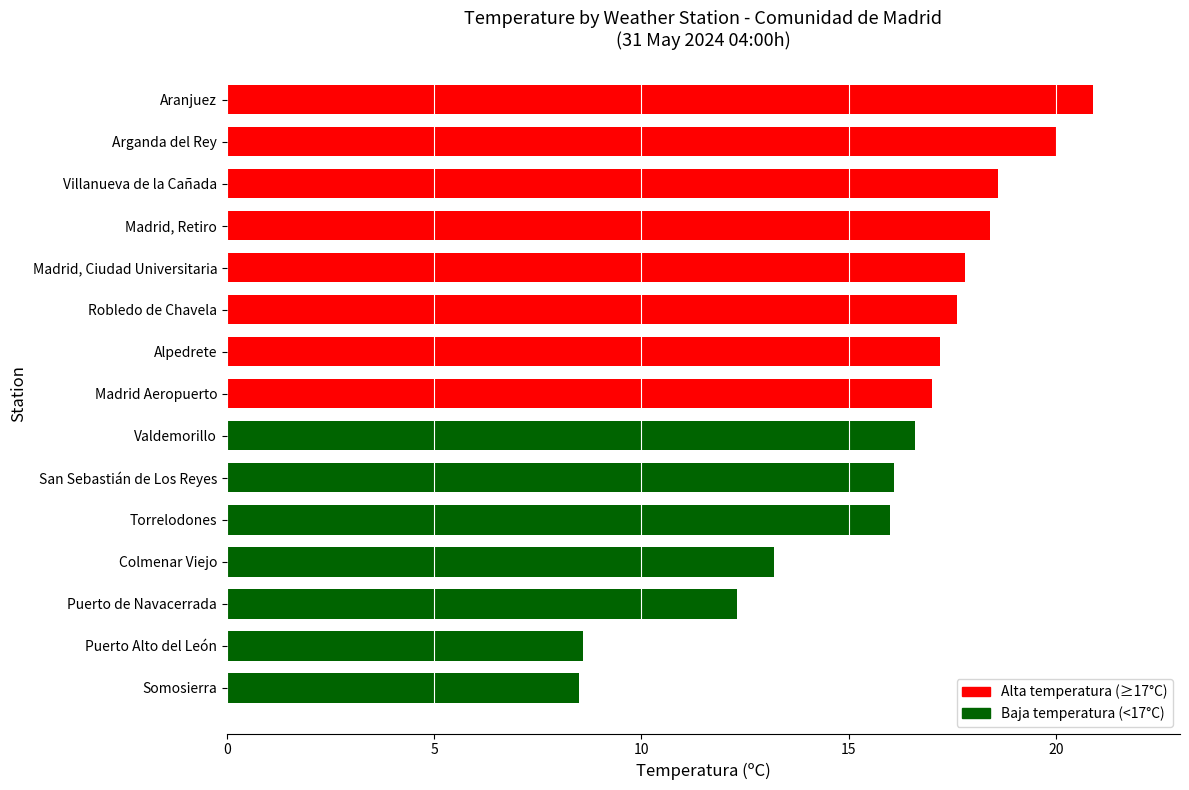

Reading bottom to top, extract all data points from this chart.

Somosierra=8.5	Puerto Alto del León=8.6	Puerto de Navacerrada=12.3	Colmenar Viejo=13.2	Torrelodones=16.0	San Sebastián de Los Reyes=16.1	Valdemorillo=16.6	Madrid Aeropuerto=17.0	Alpedrete=17.2	Robledo de Chavela=17.6	Madrid, Ciudad Universitaria=17.8	Madrid, Retiro=18.4	Villanueva de la Cañada=18.6	Arganda del Rey=20.0	Aranjuez=20.9